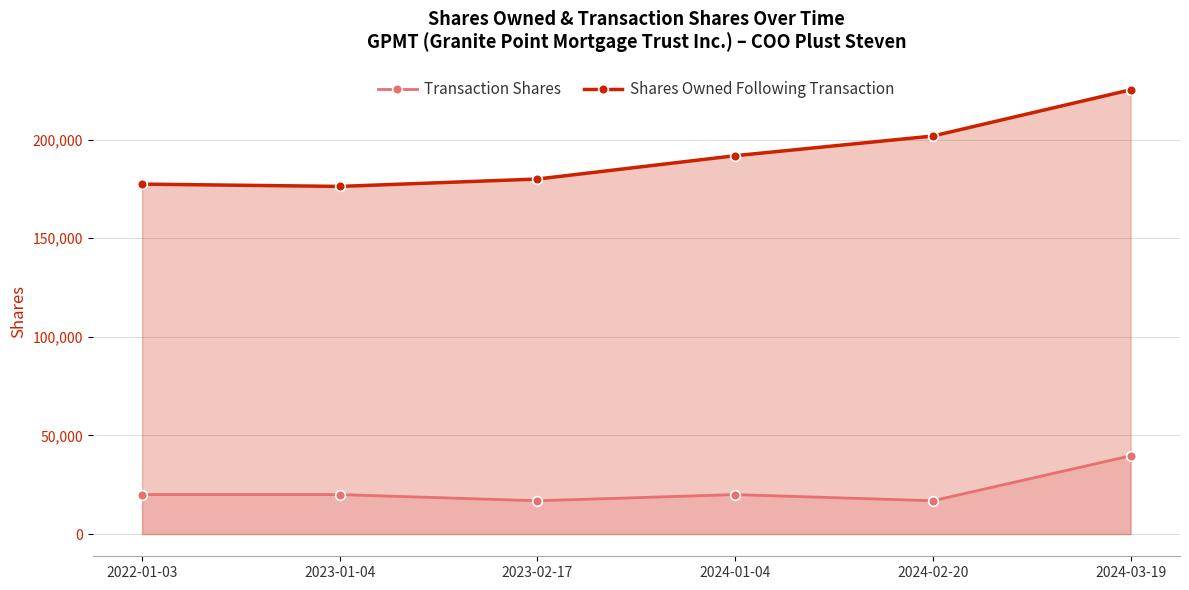

The value of Transaction Shares at 2024-01-04 is 20020. True or false?

True